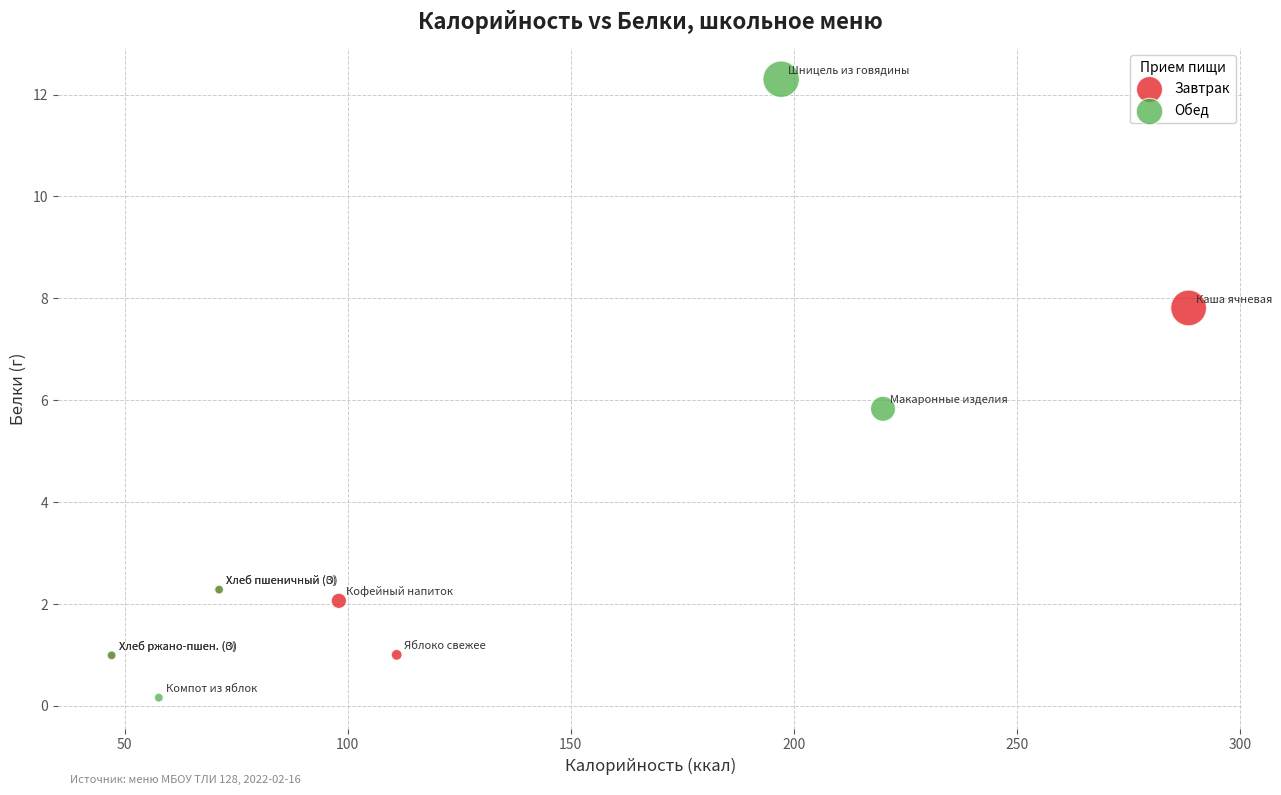

Which series contains the highest Y value?

Обед